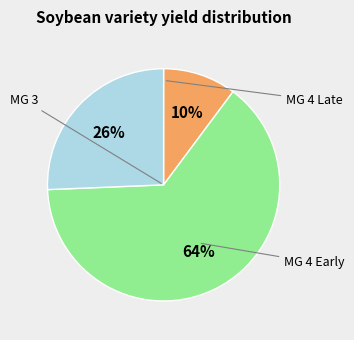

How many slices are in this pie chart?

3